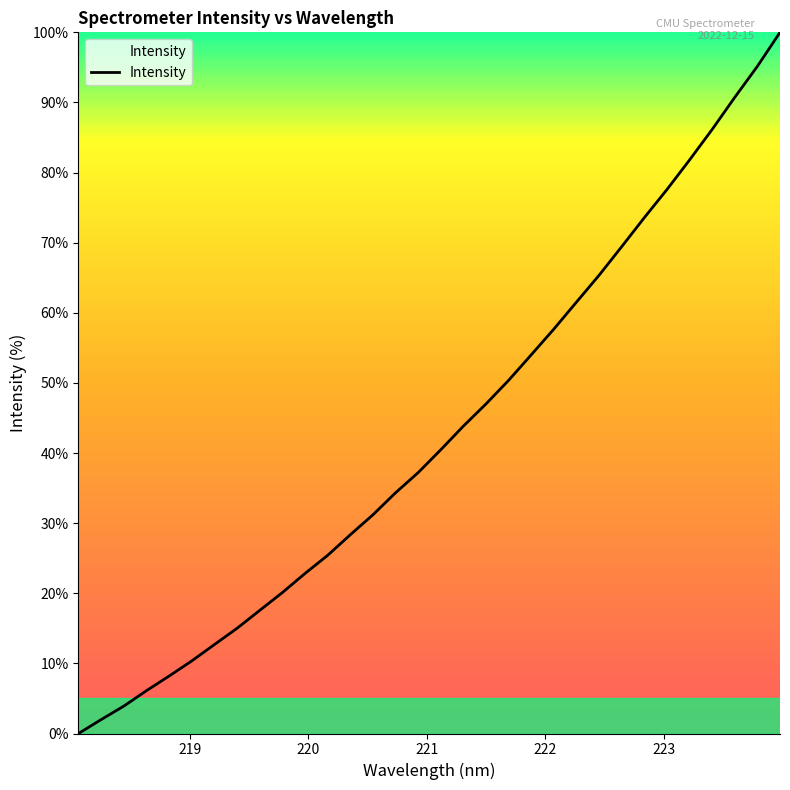

What is the difference between the maximum and minimum values?

100.0